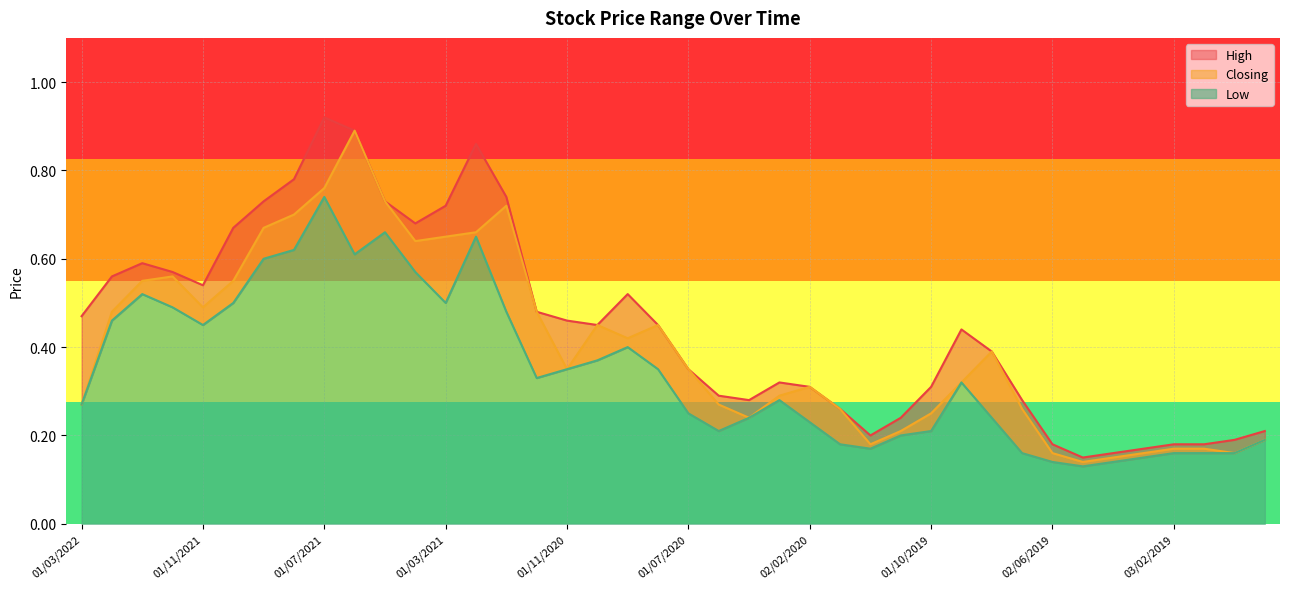

What is the difference between the maximum and minimum values in the Low series?

0.6